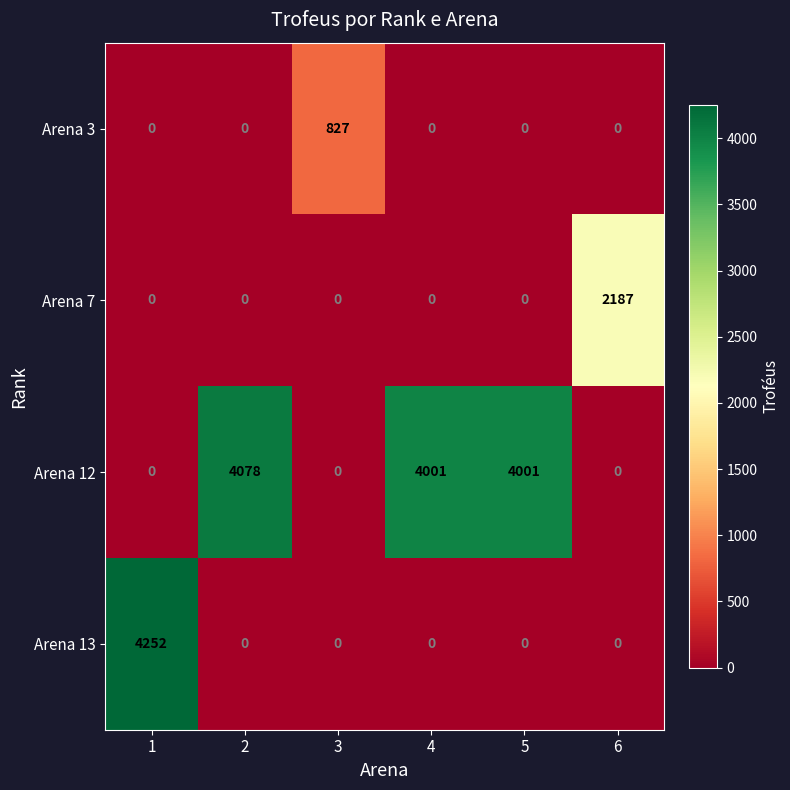

What is the total value across all series at 1?

4252